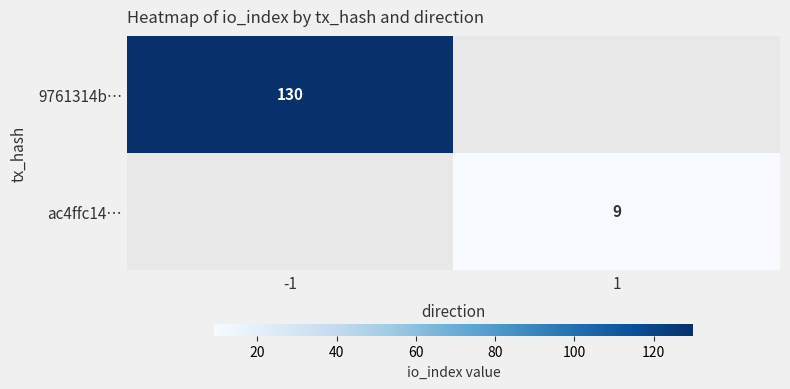

The value of ac4ffc14… at 1 is 5. True or false?

False